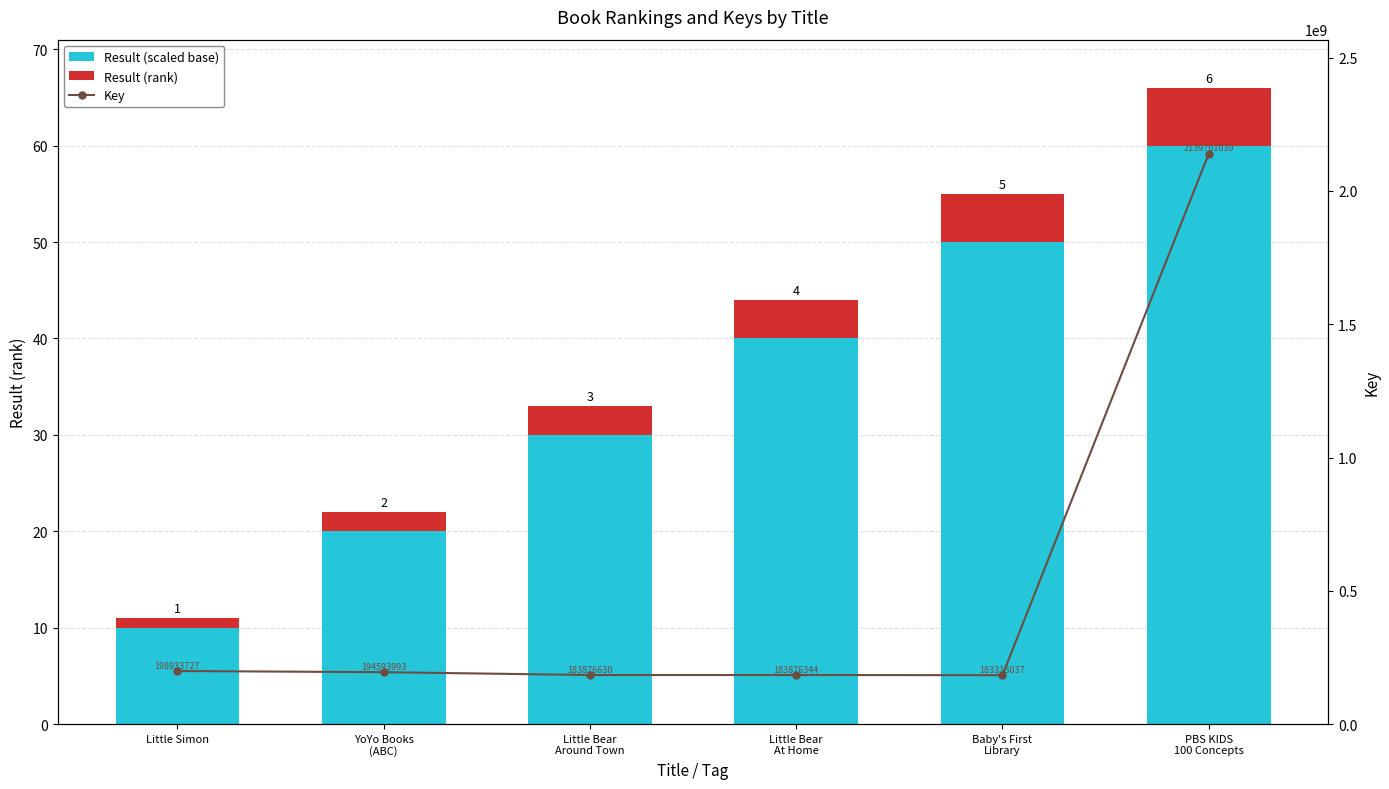

At Little Bear
Around Town, list the series in order from largest to smallest.

Key, Result (scaled base), Result